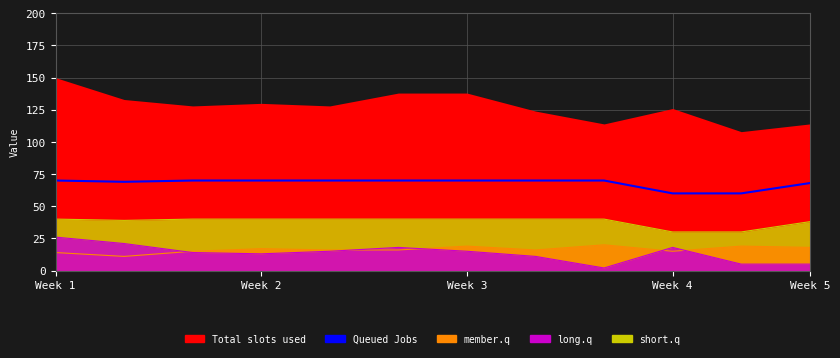

What is the difference between the second highest and second lowest values?

10